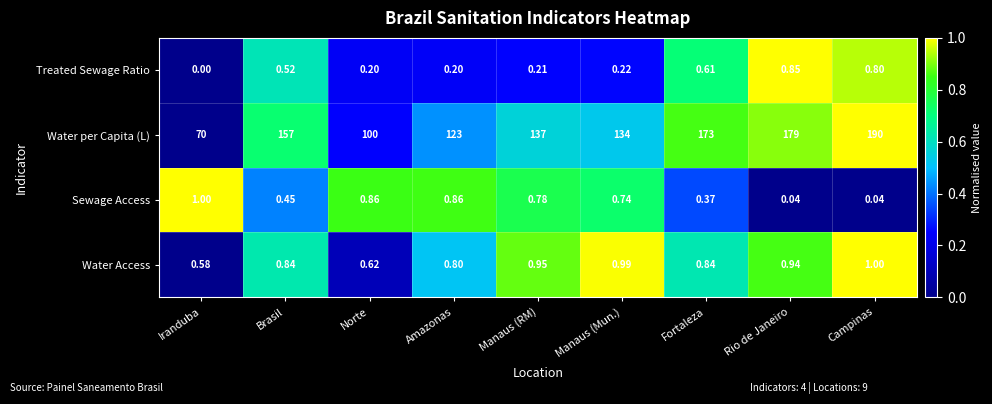

At which label is Water Access closest to 0?

Iranduba